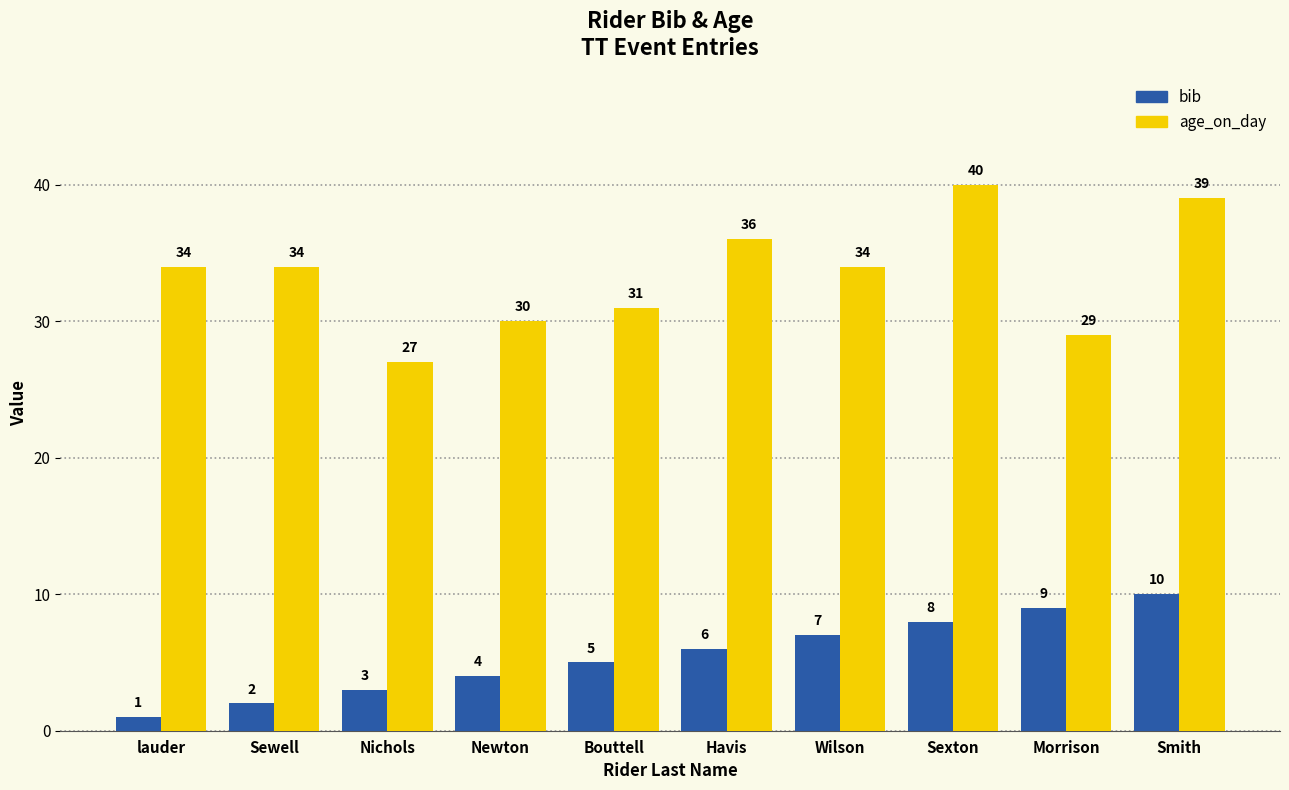

Reading left to right, list all the values displayed in this chart.

bib: lauder=1	Sewell=2	Nichols=3	Newton=4	Bouttell=5	Havis=6	Wilson=7	Sexton=8	Morrison=9	Smith=10
age_on_day: lauder=34	Sewell=34	Nichols=27	Newton=30	Bouttell=31	Havis=36	Wilson=34	Sexton=40	Morrison=29	Smith=39